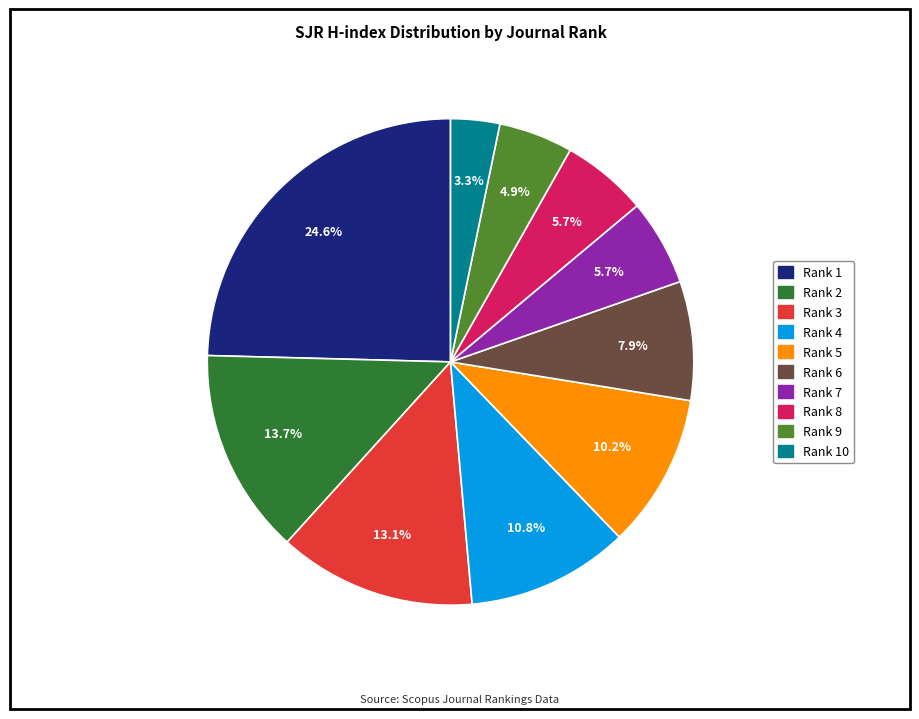

Is it true that Rank 5 is 10% of the pie?

True